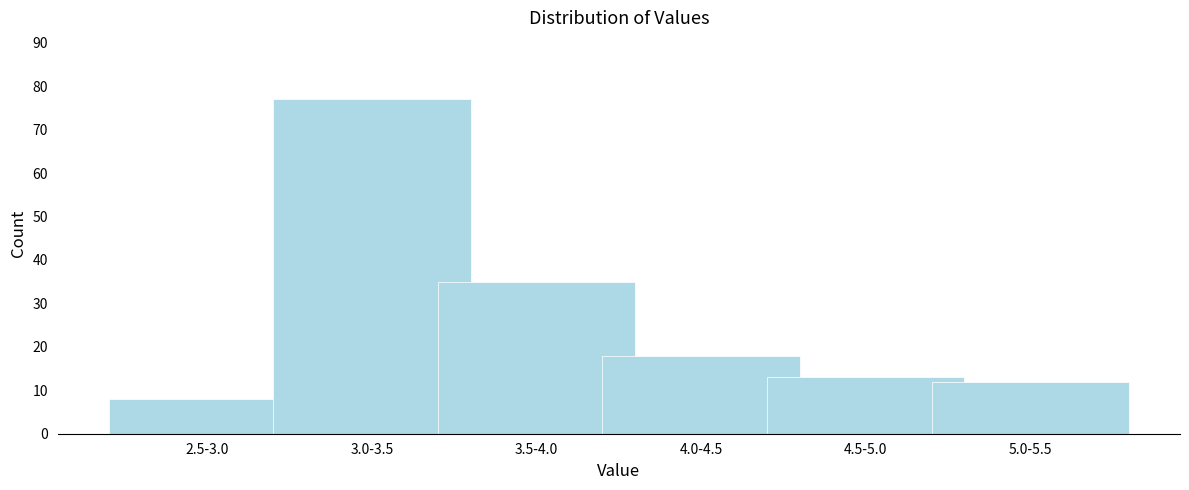

Reading right to left, transcribe all the data shown in this chart.

5.0-5.5=12	4.5-5.0=13	4.0-4.5=18	3.5-4.0=35	3.0-3.5=77	2.5-3.0=8